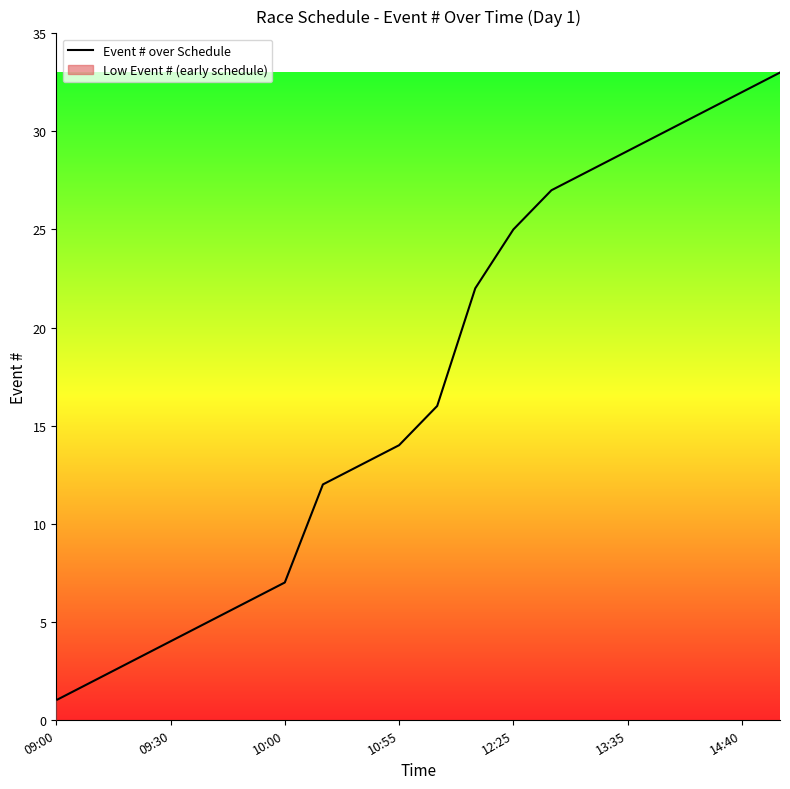

What is the maximum value for Event # over Schedule?

33